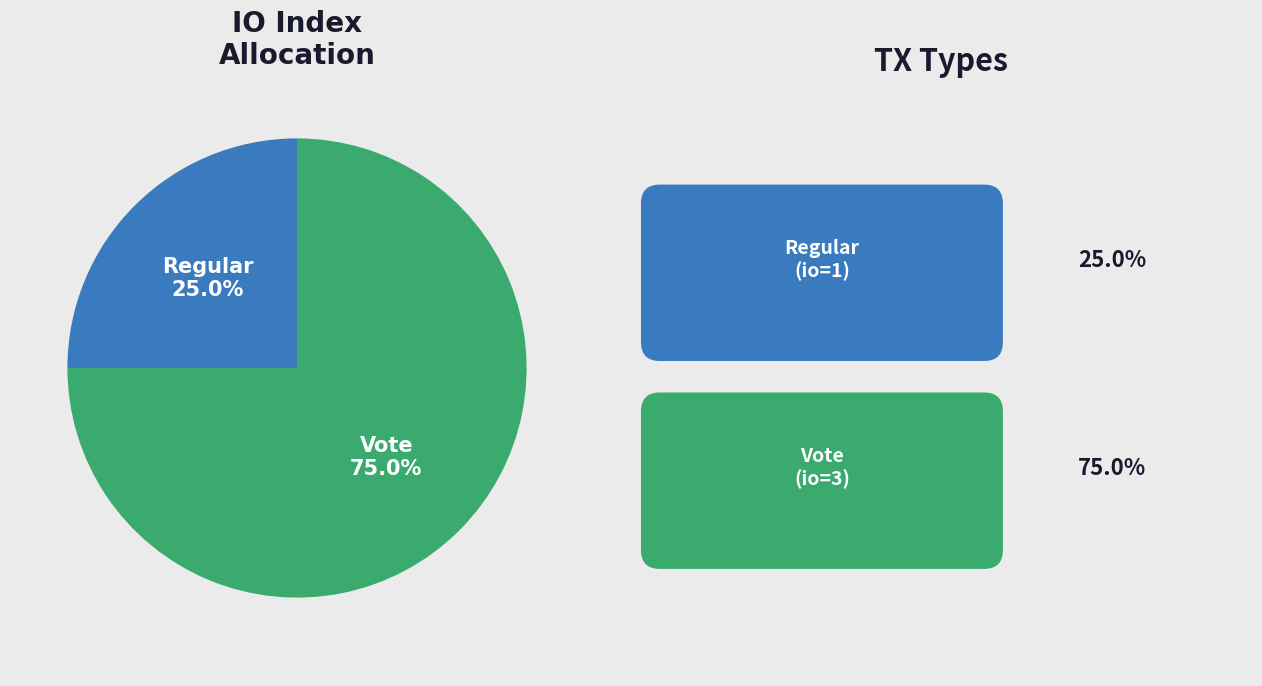

Is there any slice that represents more than half of the pie?

Yes